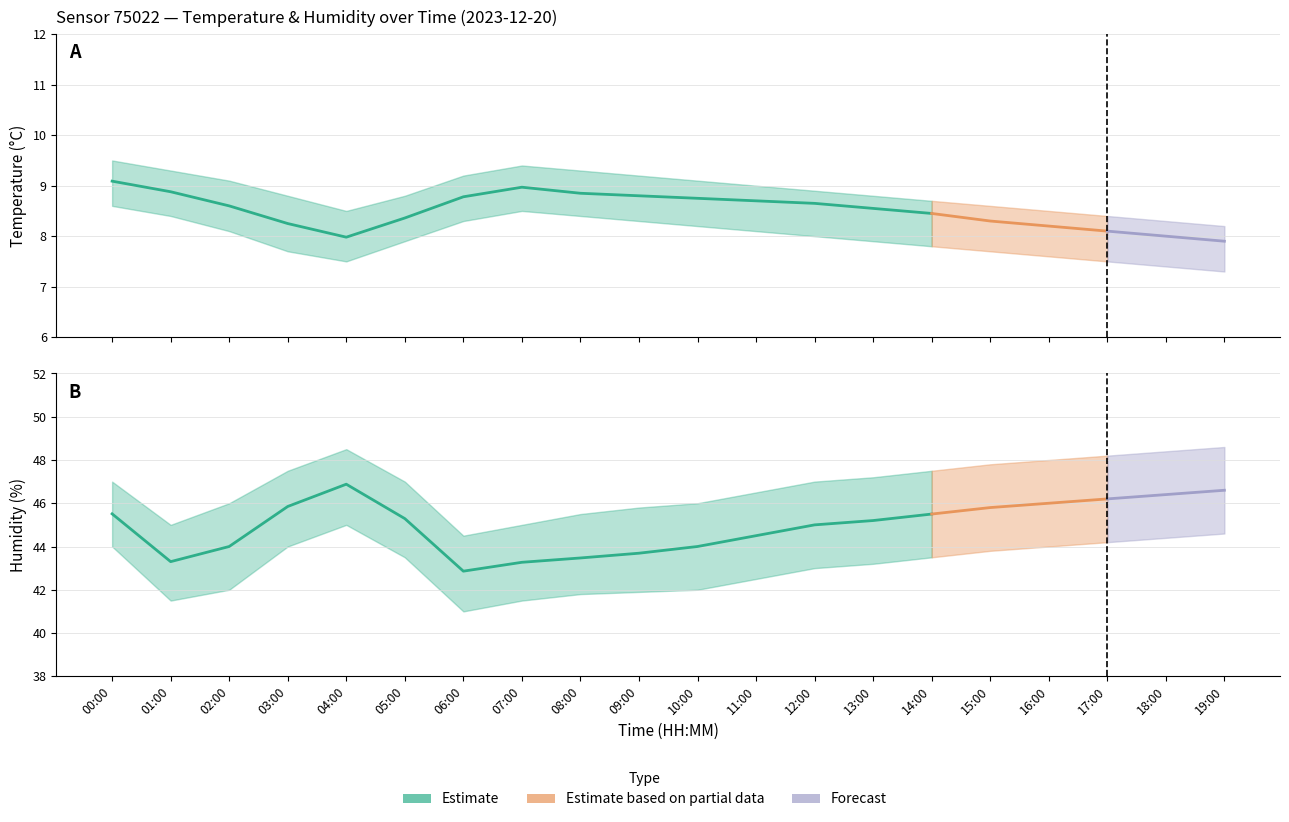

True or false: humidity_upper and humidity intersect in this chart.

False